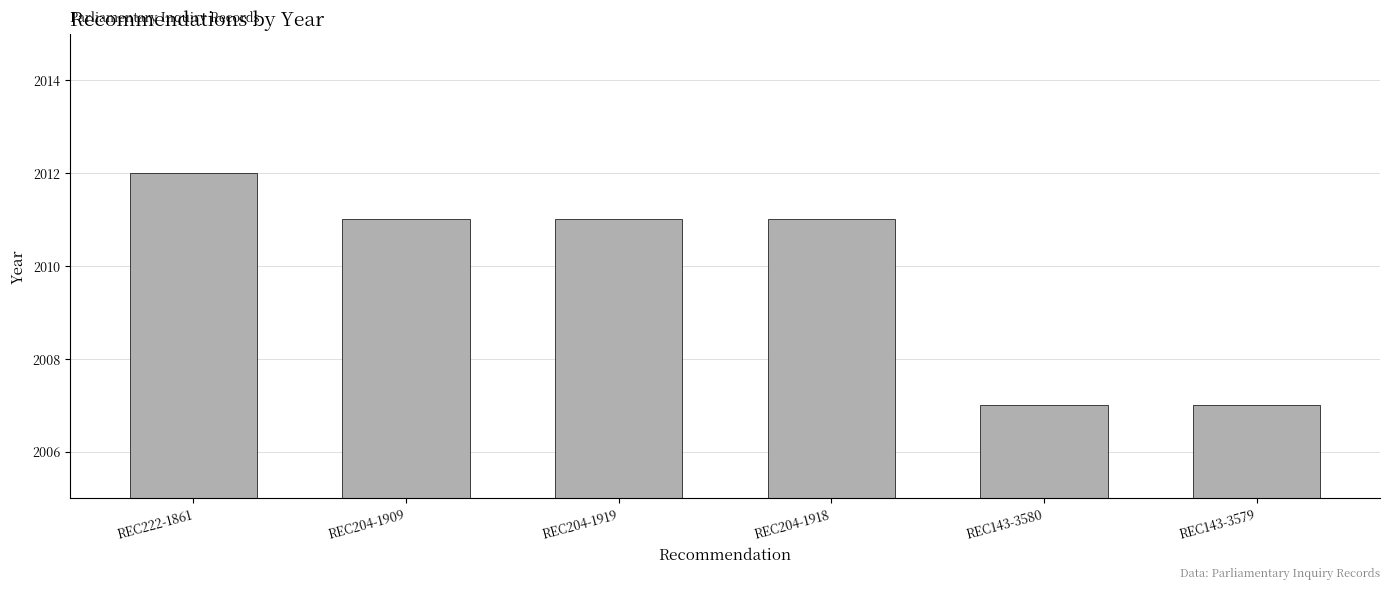

What is the maximum value shown in the chart?

2012